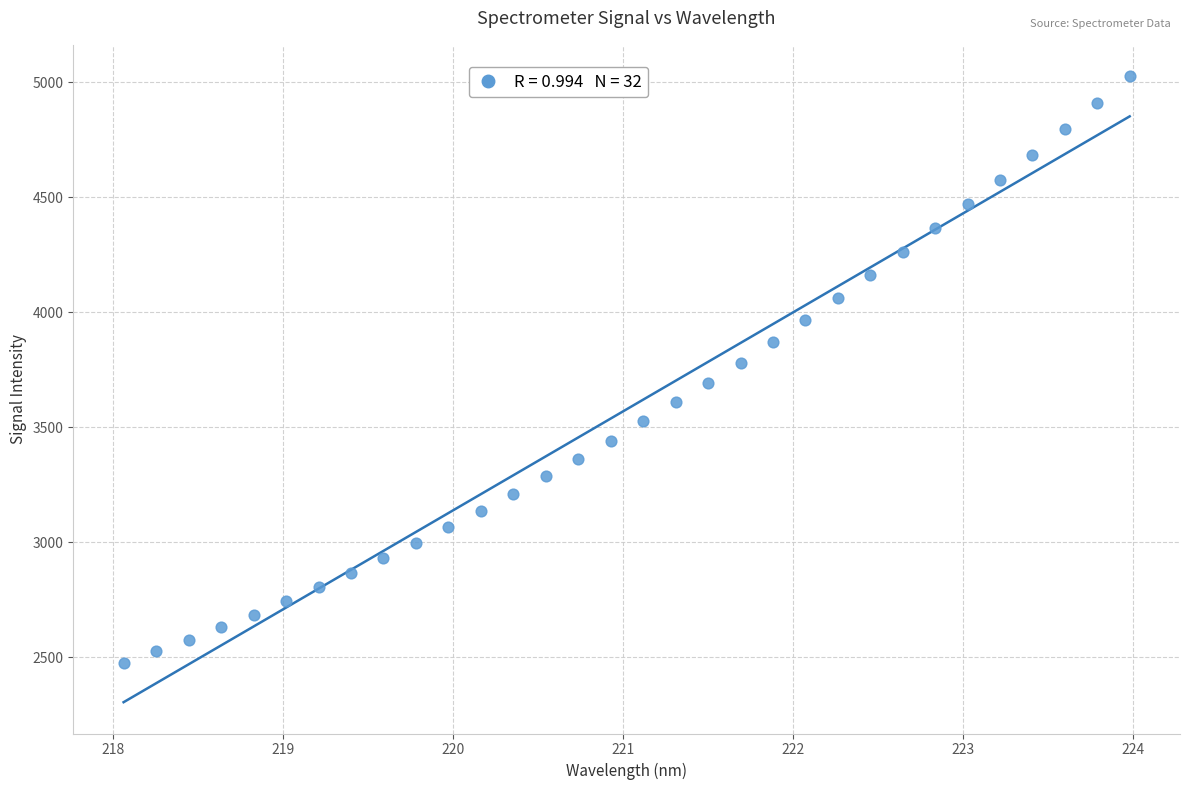

What is the range of X values (max minus min)?

5.9